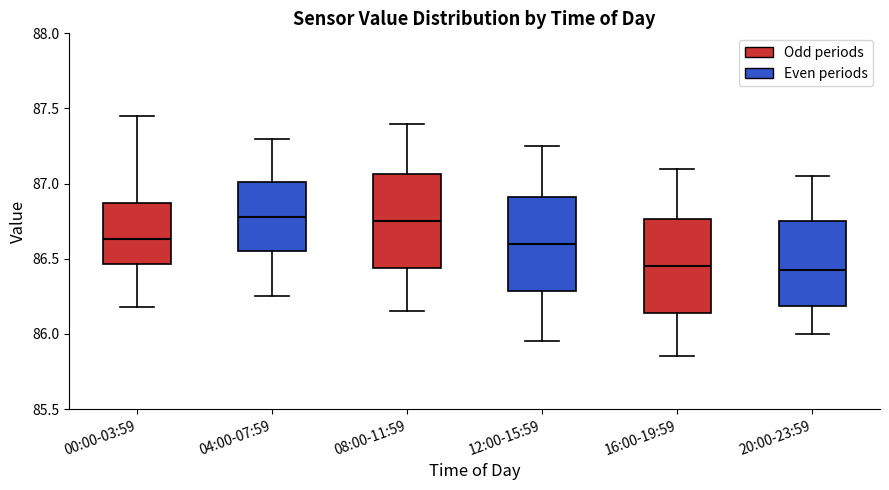

Reading left to right, read every box against the y-axis: the position of its median line, the range the box covers, and the ends of its whiskers. The values are not printed on the chart, so give them approximately, as read against the axis.

00:00-03:59: median 86.65, box 86.45 to 86.85, whiskers 86.20 to 87.45
04:00-07:59: median 86.80, box 86.55 to 87.00, whiskers 86.25 to 87.30
08:00-11:59: median 86.75, box 86.45 to 87.05, whiskers 86.15 to 87.40
12:00-15:59: median 86.60, box 86.30 to 86.90, whiskers 85.95 to 87.25
16:00-19:59: median 86.45, box 86.15 to 86.75, whiskers 85.85 to 87.10
20:00-23:59: median 86.45, box 86.20 to 86.75, whiskers 86.00 to 87.05